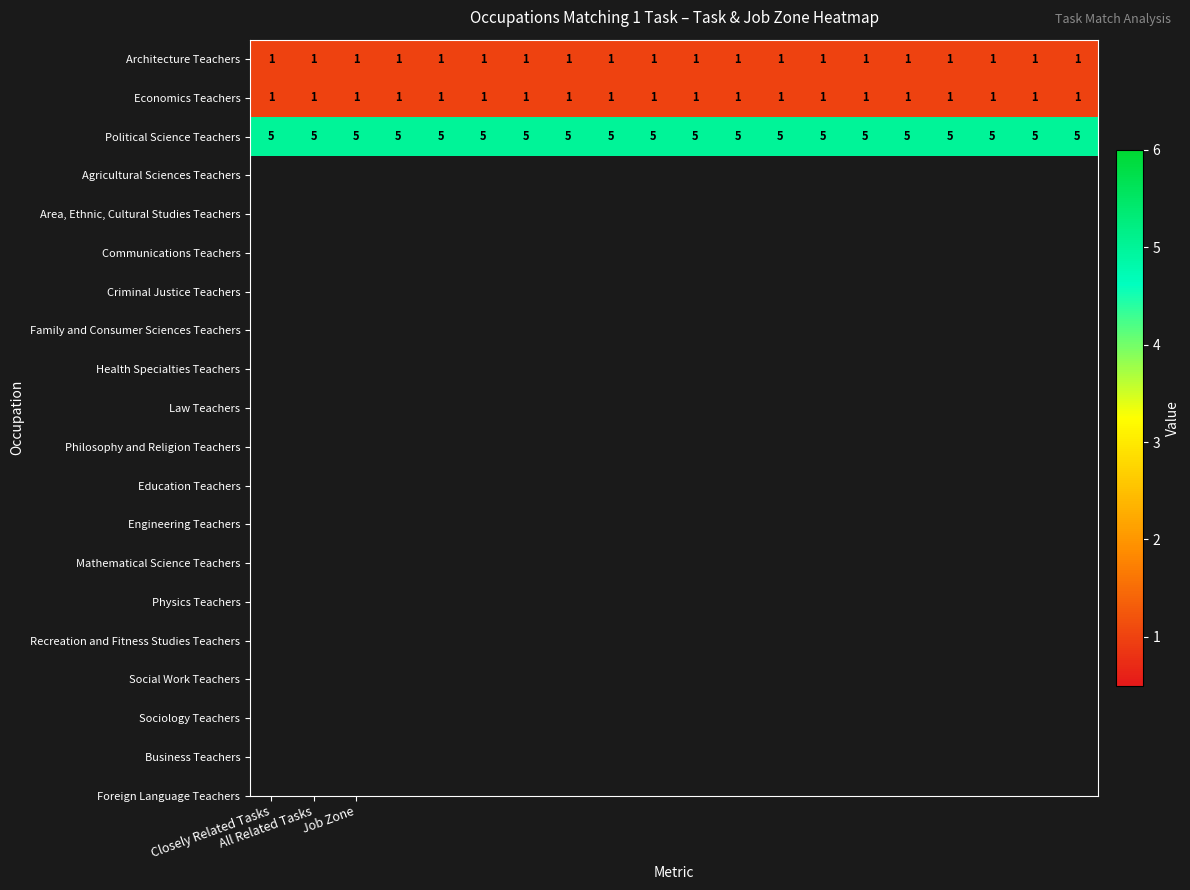

At how many categories does at least one series exceed 3?

20